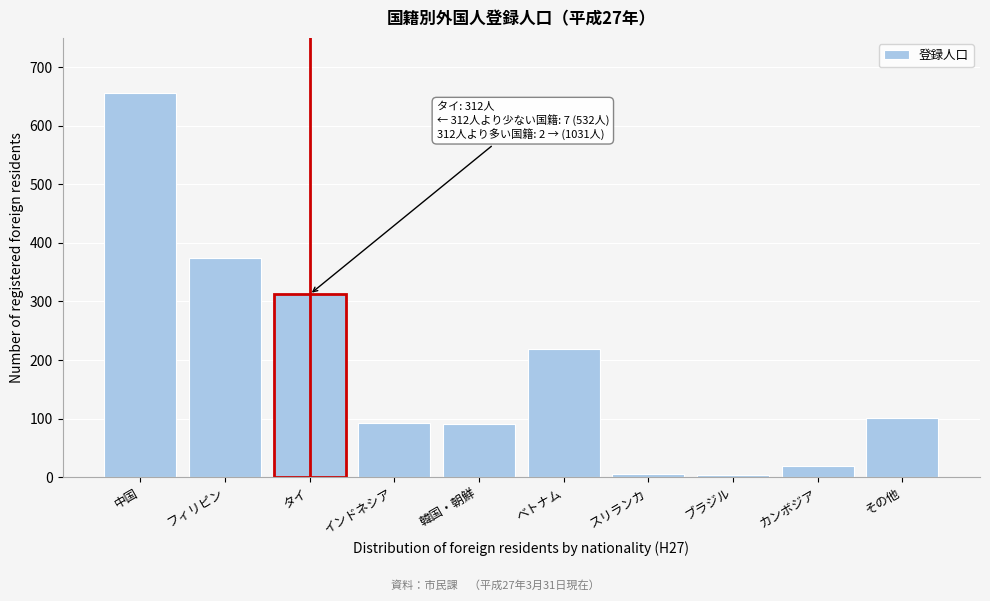

The chart shows a value of 656 at 中国. True or false?

True